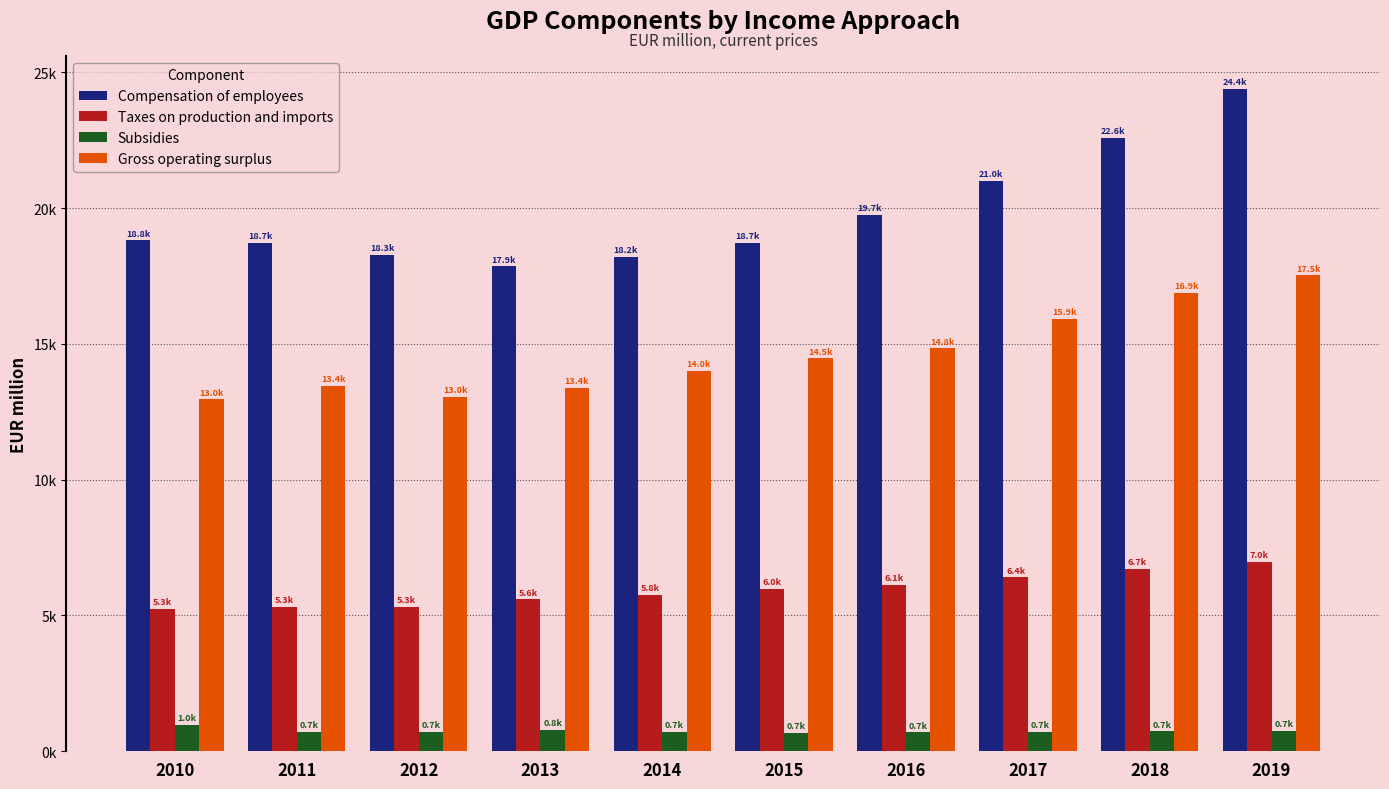

Which series has the widest spread of values?

Compensation of employees